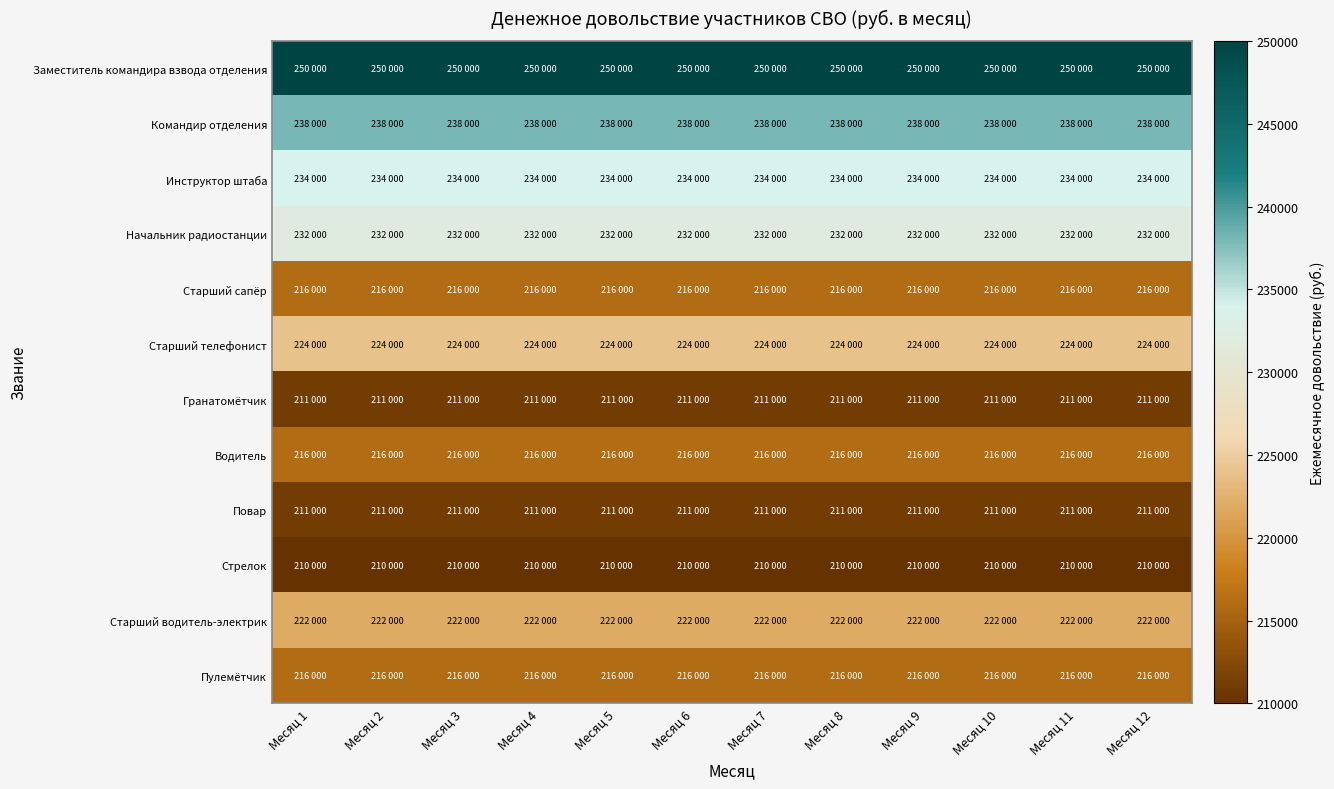

Rank the series by their maximum value, from highest to lowest.

Заместитель командира взвода отделения, Командир отделения, Инструктор штаба, Начальник радиостанции, Старший телефонист, Старший водитель-электрик, Старший сапёр, Водитель, Пулемётчик, Гранатомётчик, Повар, Стрелок